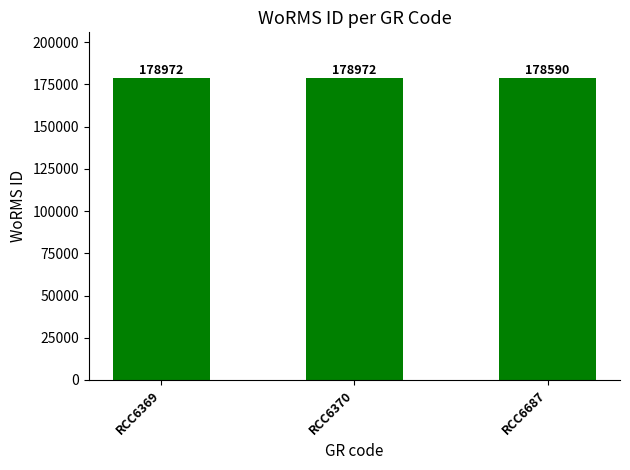

What is the average value?

178845